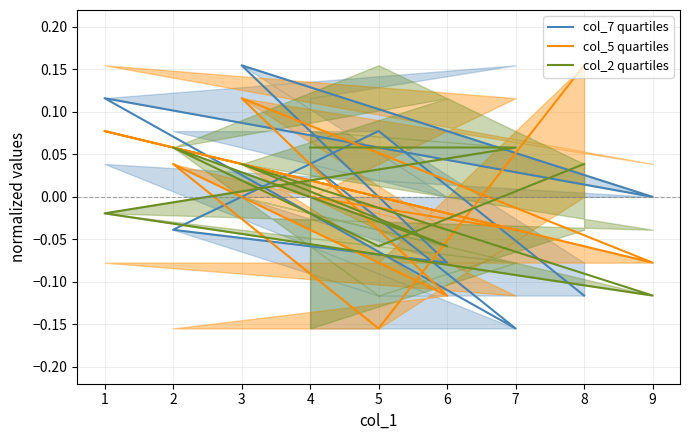

Which series changed the most between 1 and 7?

col_7 quartiles